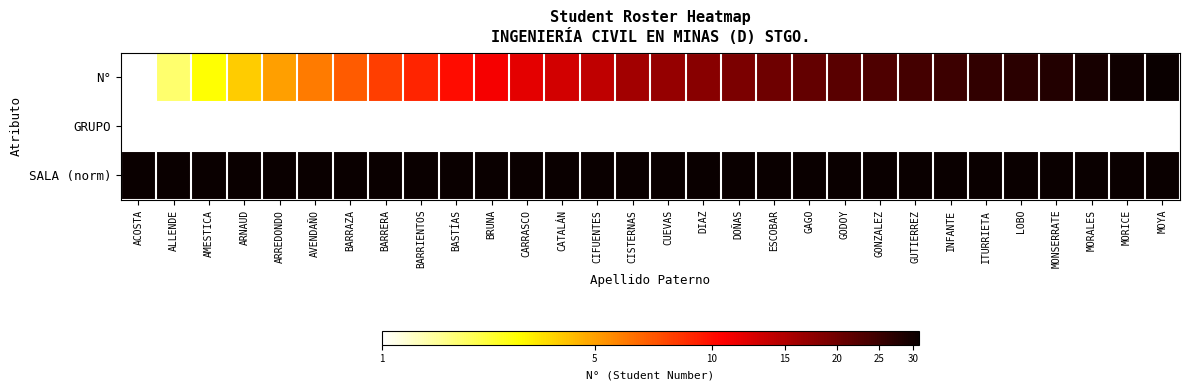

Which series has the largest total across all categories?

SALA (norm)